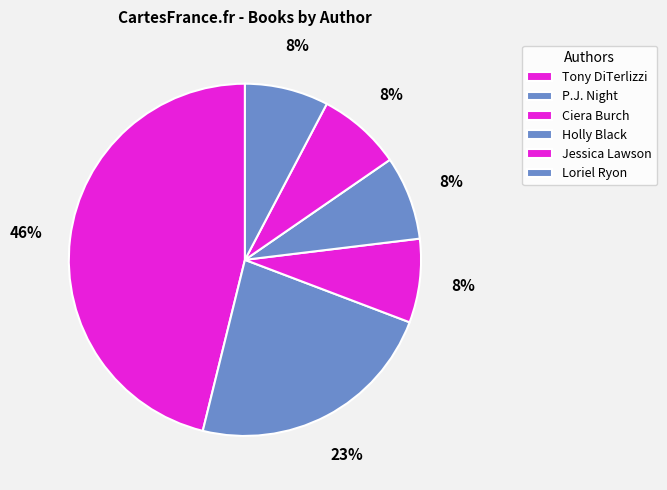

How many segments does this pie chart have?

6